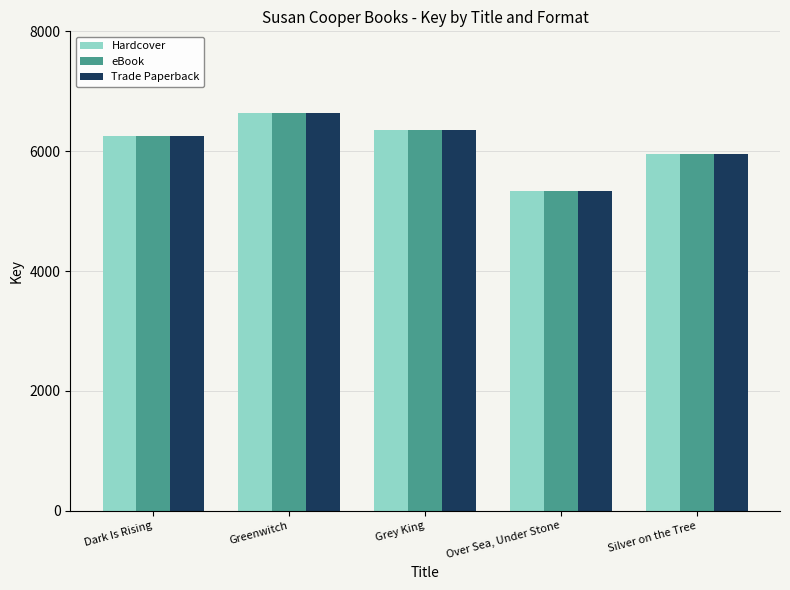

The eBook series shows 3034 at Silver on the Tree. True or false?

False